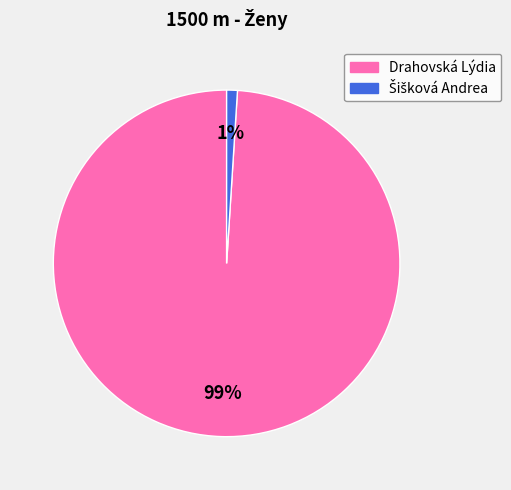

Is it true that Drahovská Lýdia is 91% of the pie?

False